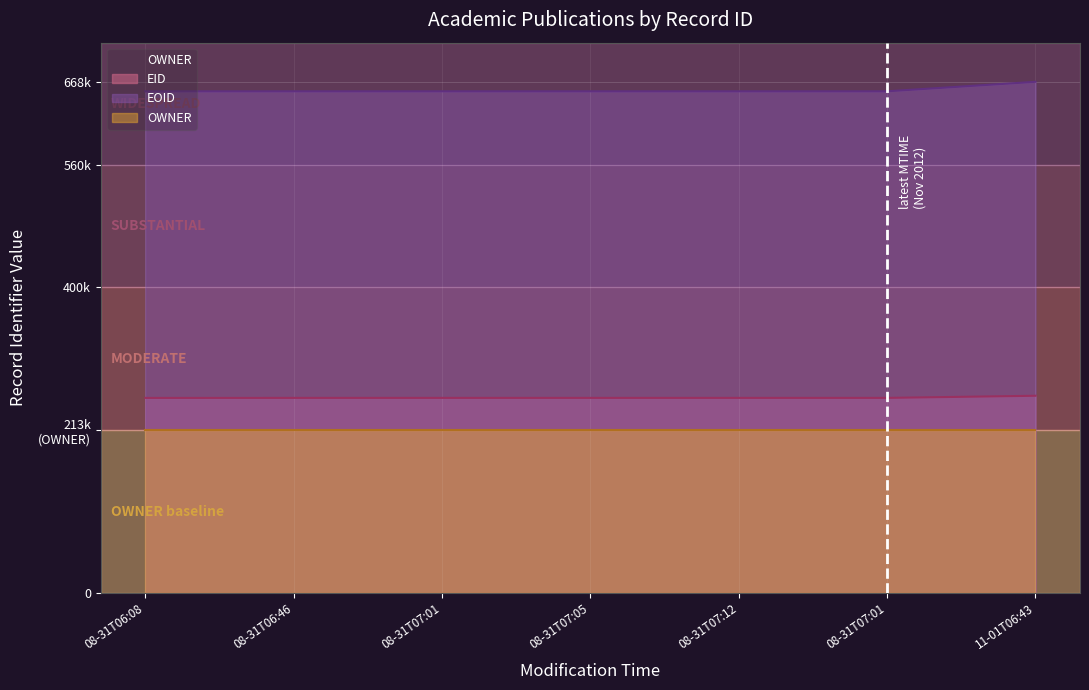

True or false: EOID and OWNER cross at least once.

False